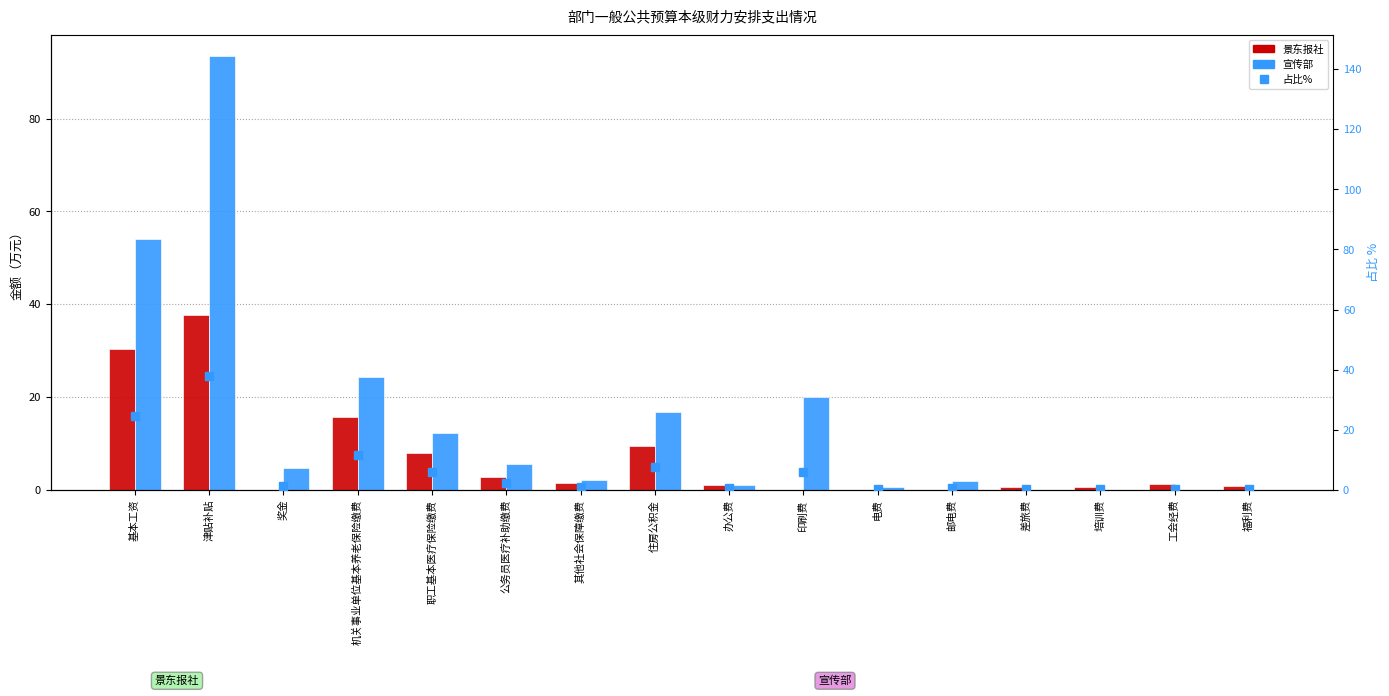

At which category is the sum across all series the highest?

津贴补贴